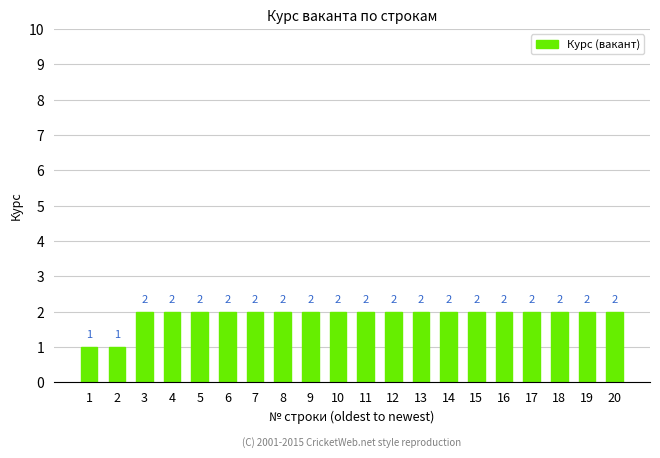

What is the value of the 1st bar from the left?

1